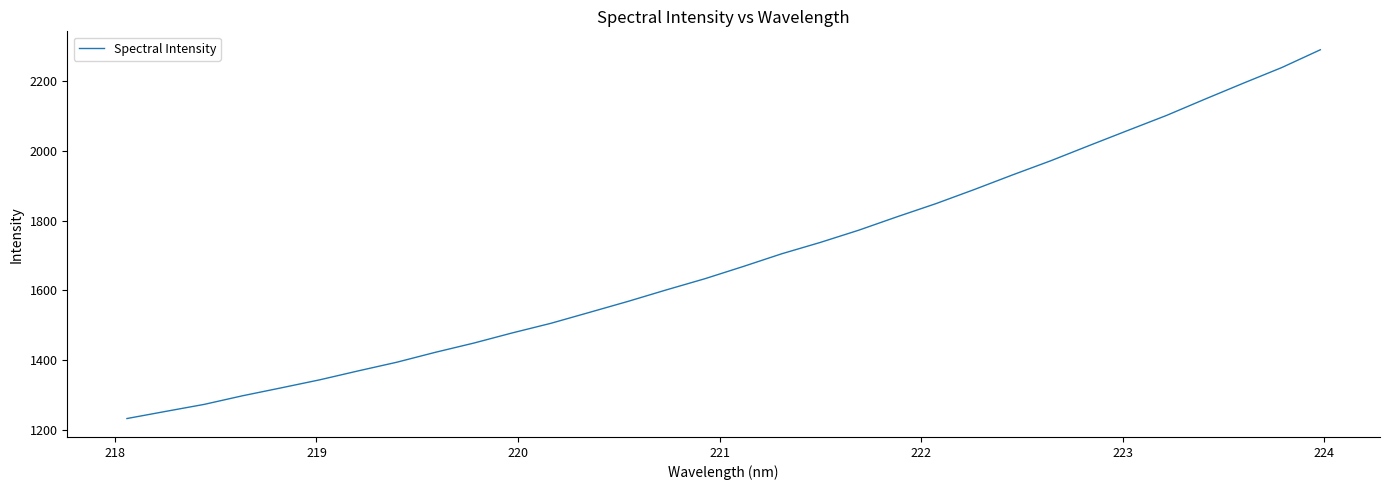

What is the sum of all values?

54055.2